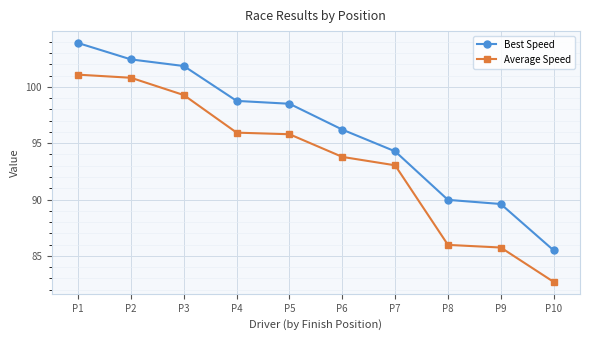

At which category is the sum across all series the highest?

P1